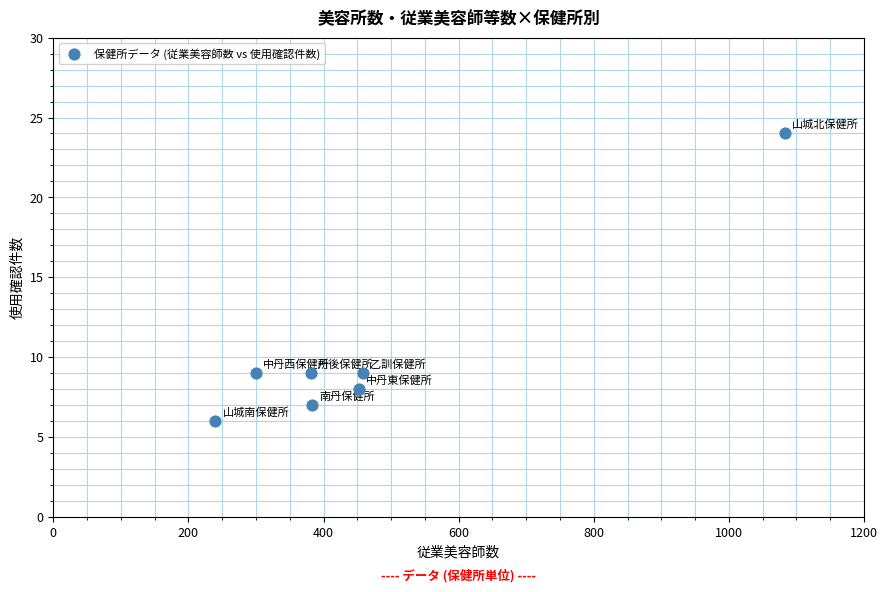

What is the range of X values (max minus min)?

843